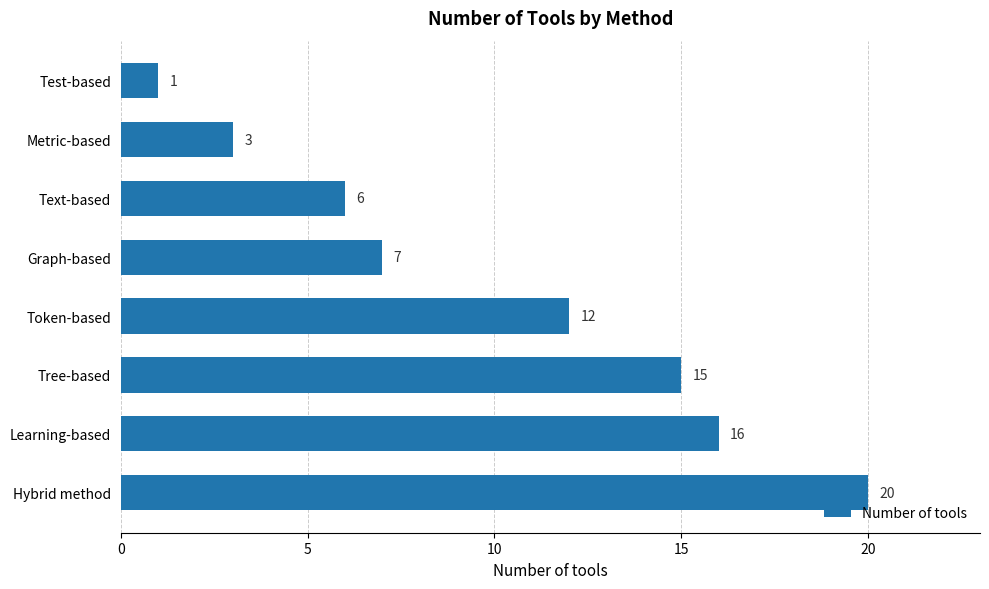

What is the sum of all values?

80